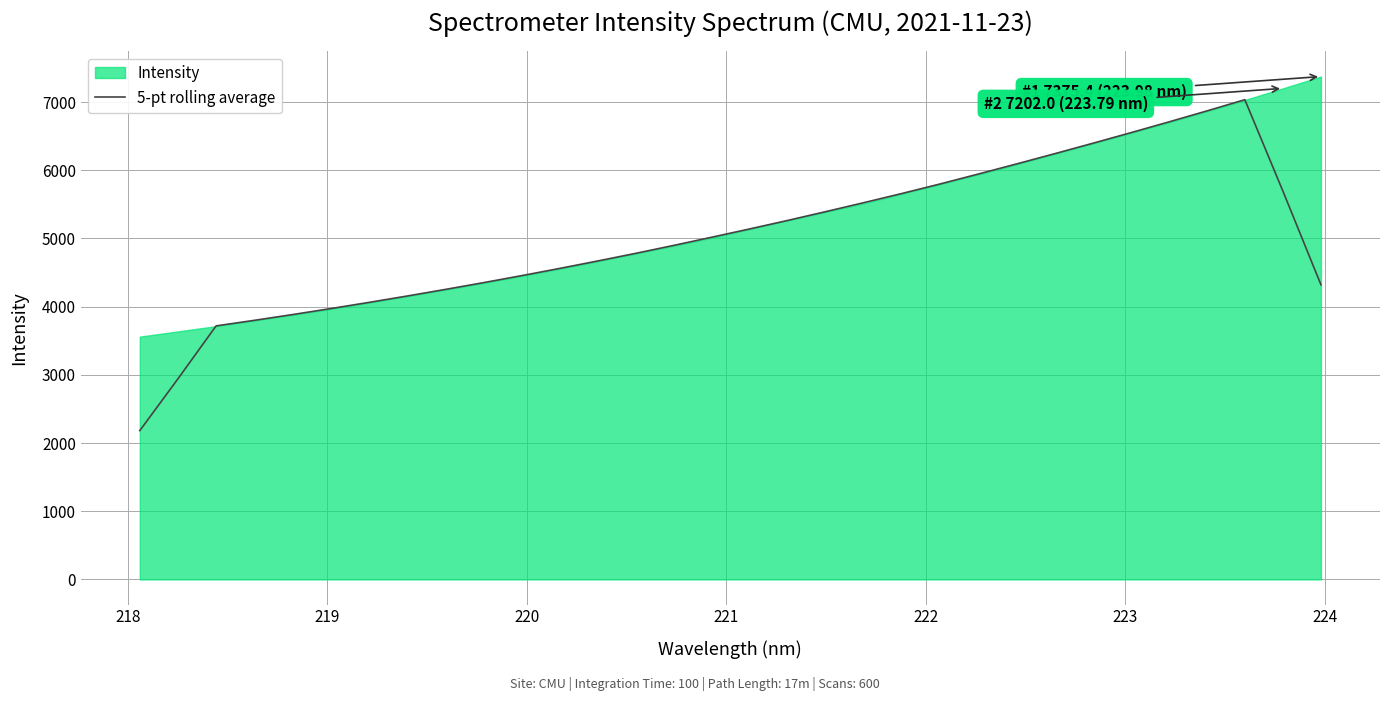

What is the highest value of the 5-pt rolling average series?

7035.9